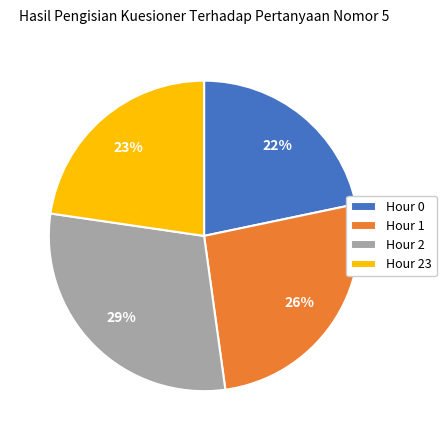

Count the number of slices in the pie.

4